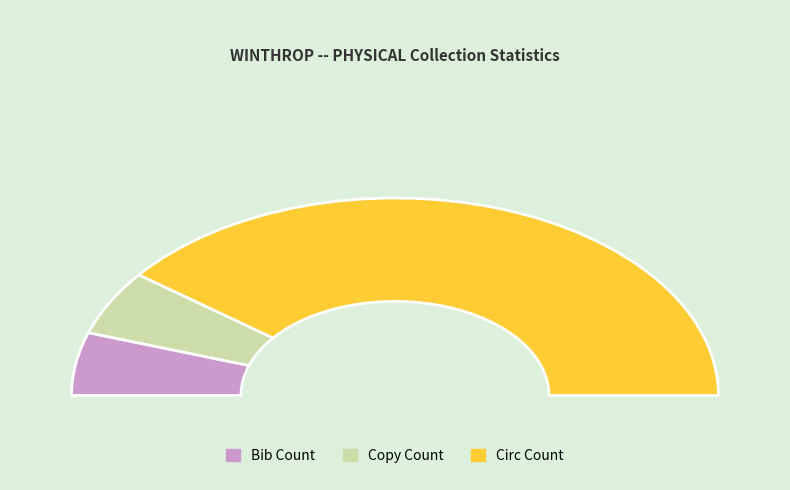

Rank the categories by value from highest to lowest.

Circ Count, Copy Count, Bib Count